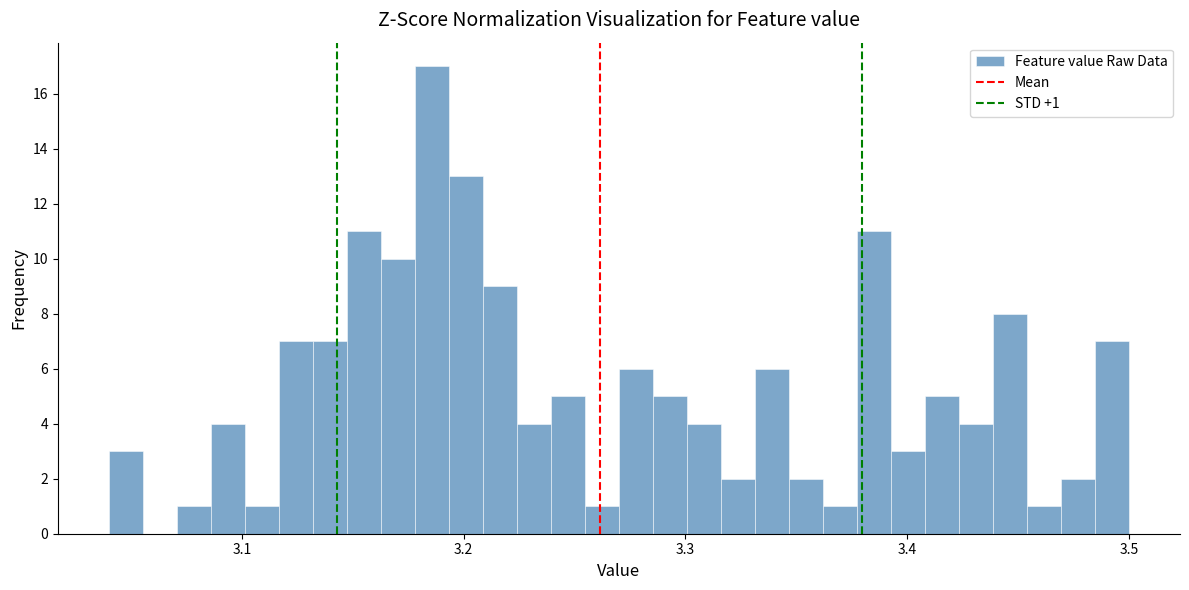

Read against the x-axis, roughly where is the centre of the tallest bar?

3.19